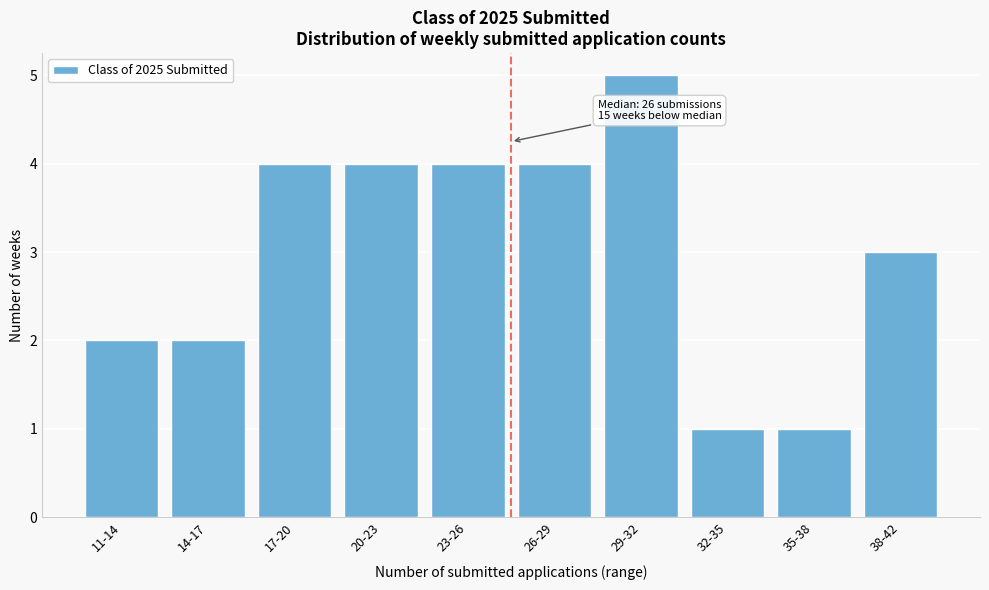

Reading left to right, extract all data points from this chart.

2	2	4	4	4	4	5	1	1	3